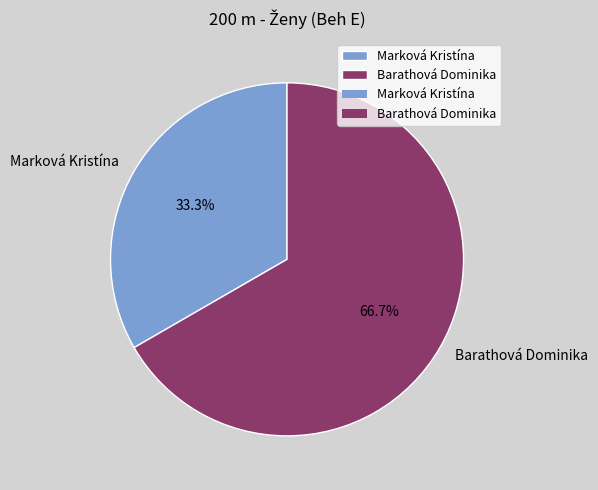

Rank the categories by value from lowest to highest.

Marková Kristína, Barathová Dominika